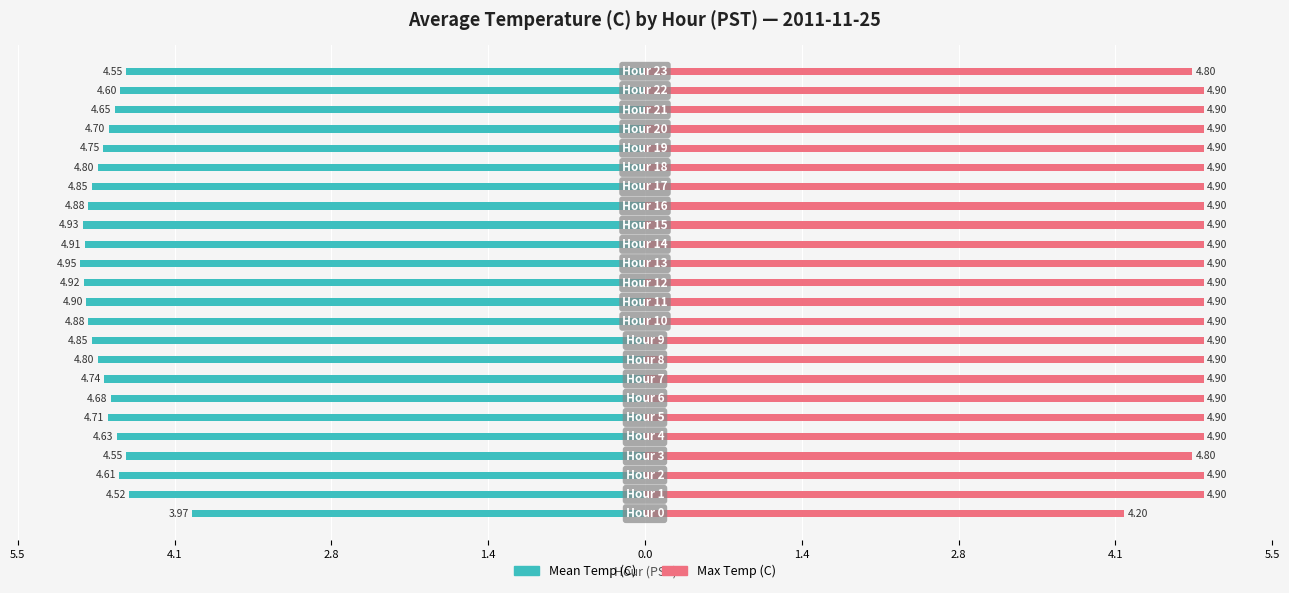

What is the greatest value displayed?

4.9